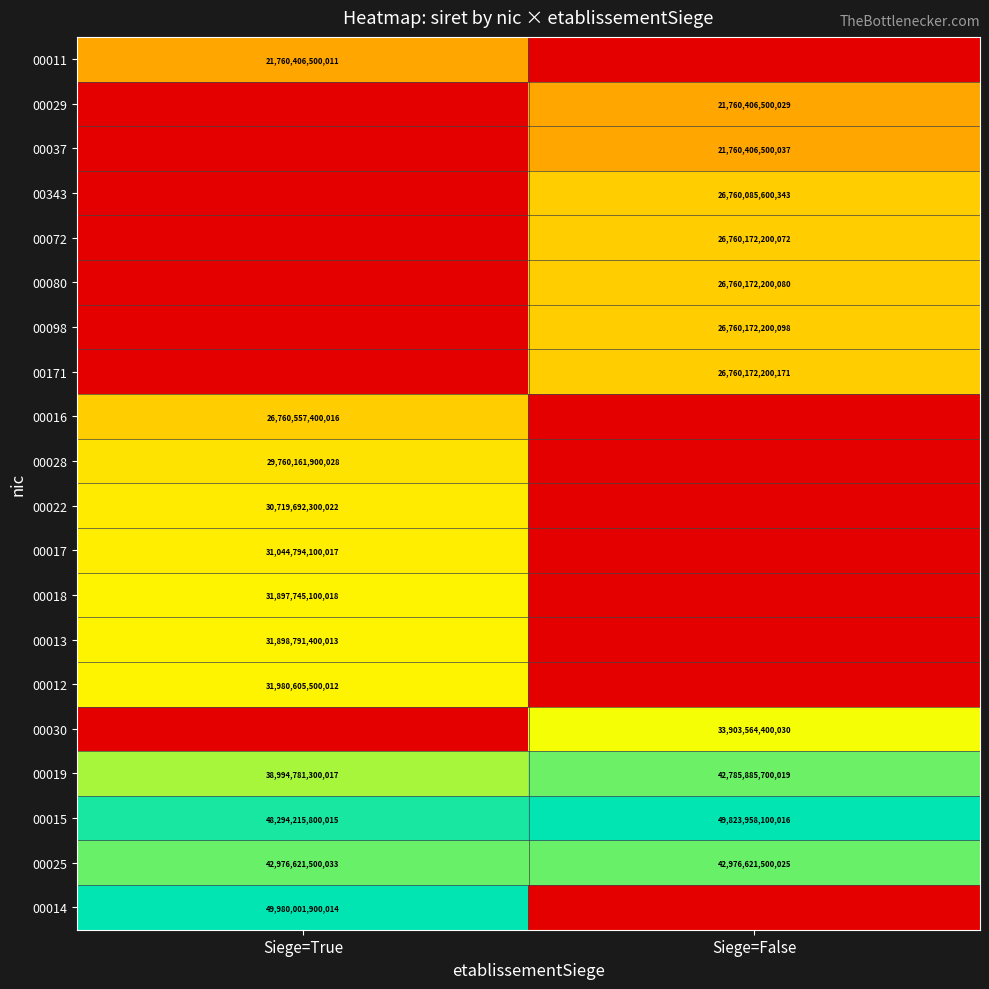

Is it true that 00012 equals 18229225081441 at Siege=True?

False